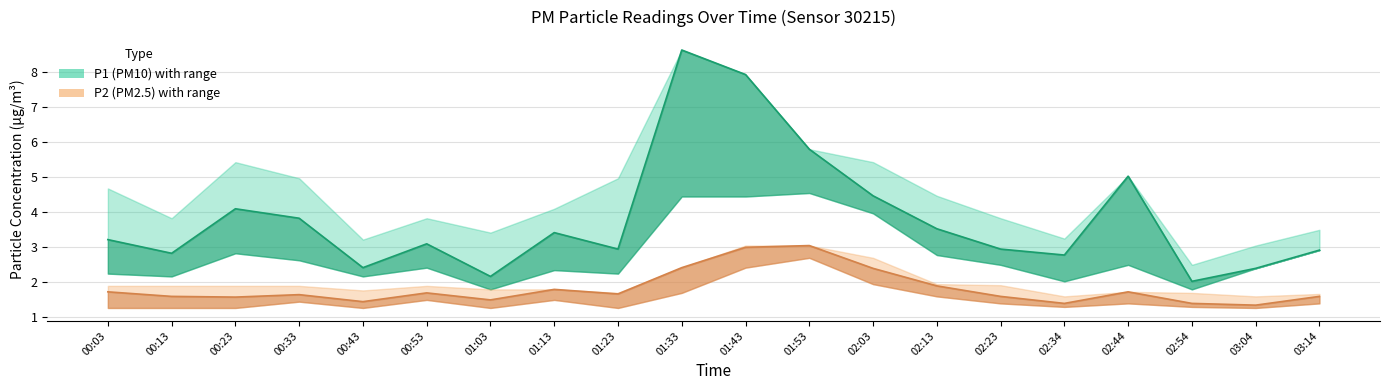

At which category does P2 (PM2.5) reach its first local peak?

00:33